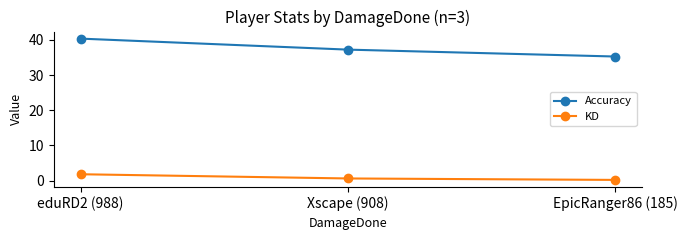

Rank the series by their maximum value, from highest to lowest.

Accuracy, KD